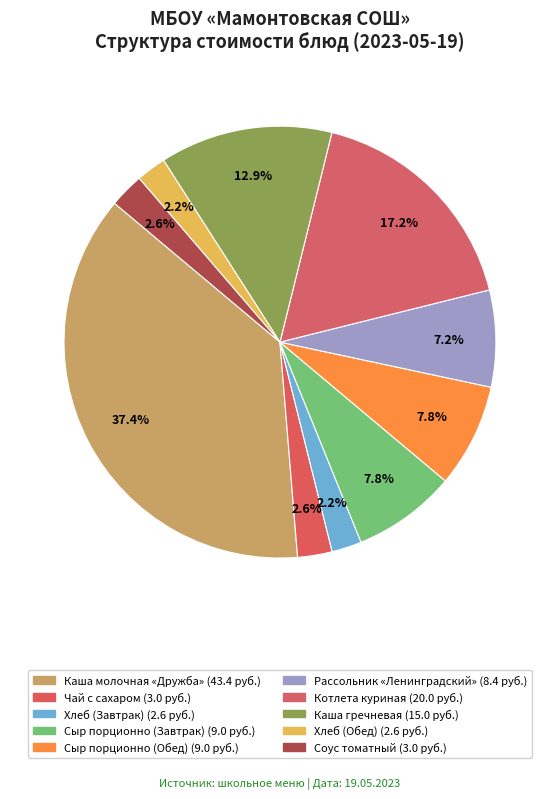

Rank the categories by value from lowest to highest.

Хлеб (Завтрак), Хлеб (Обед), Чай с сахаром, Соус томатный, Рассольник «Ленинградский», Сыр порционно (Завтрак), Сыр порционно (Обед), Каша гречневая, Котлета куриная, Каша молочная «Дружба»